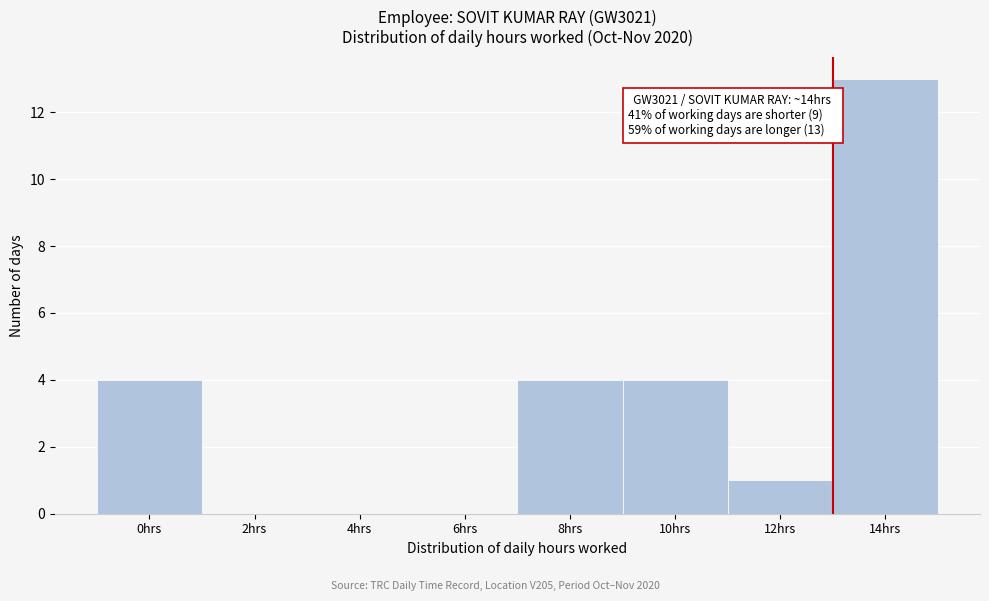

Reading left to right, extract all data points from this chart.

0hrs=4	2hrs=0	4hrs=0	6hrs=0	8hrs=4	10hrs=4	12hrs=1	14hrs=13